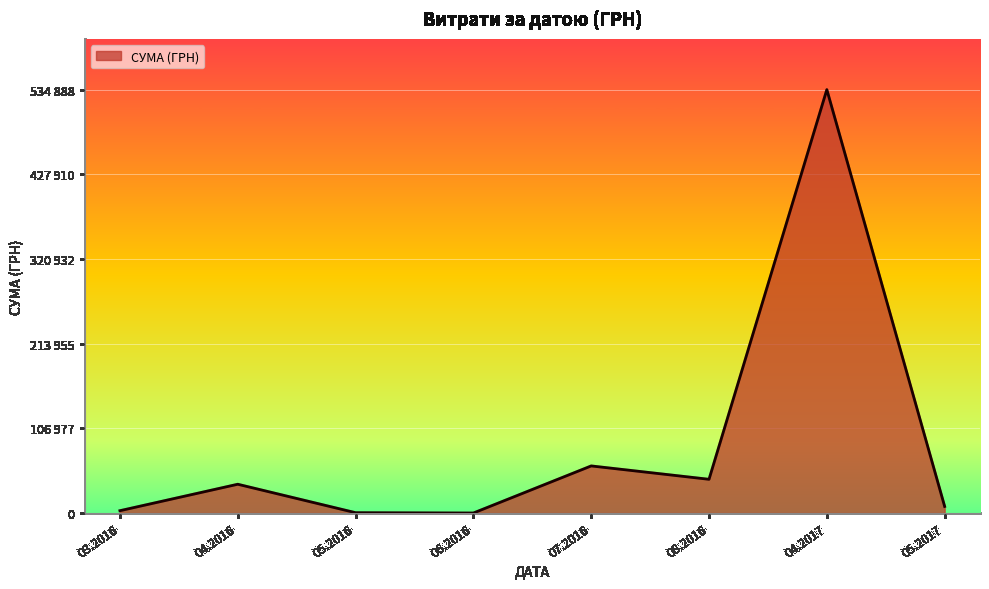

Does the chart have visible grid lines?

Yes